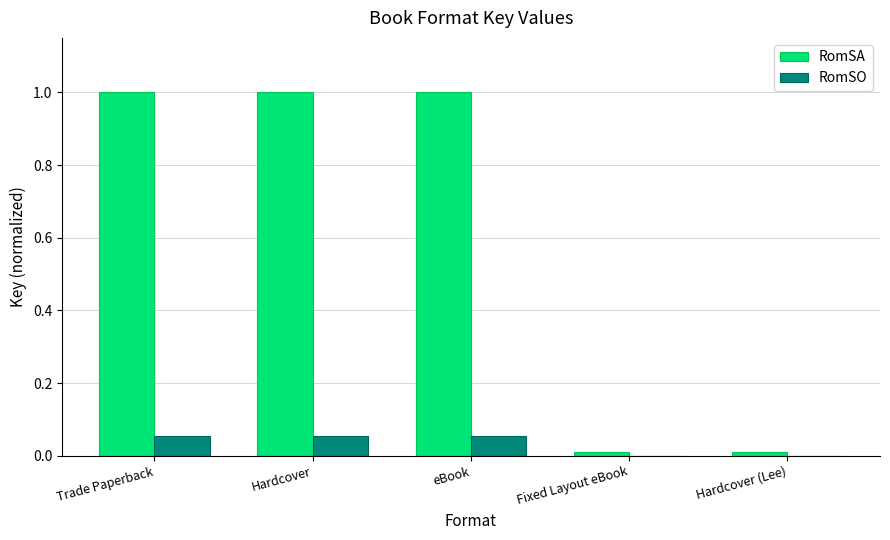

What is the sum of all RomSA values?

3.0